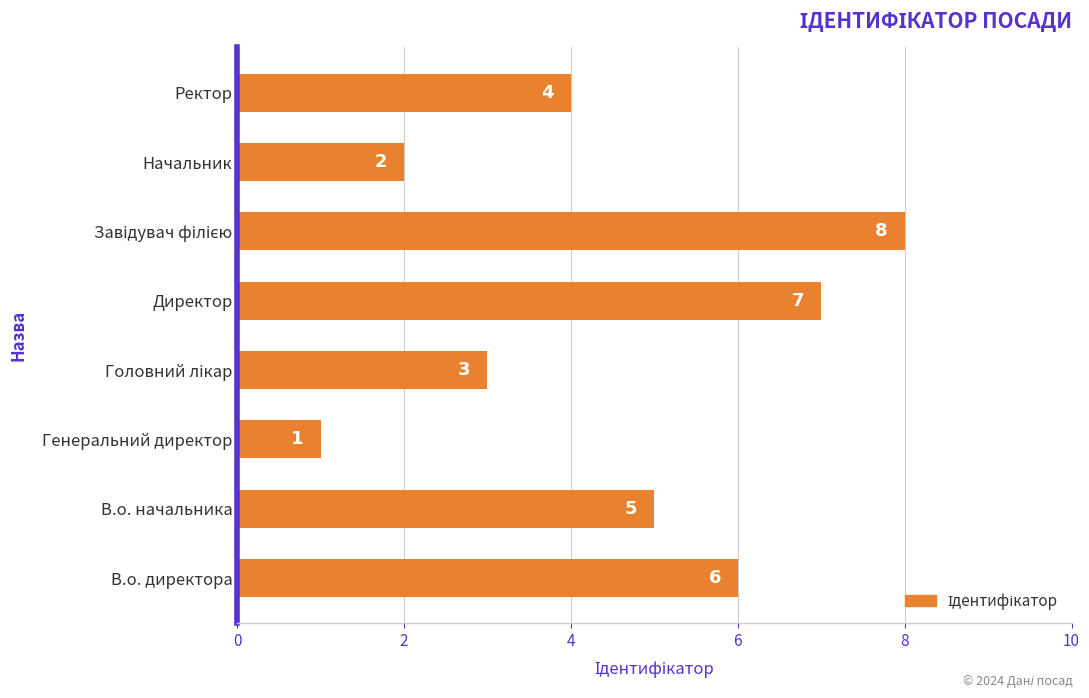

Approximately how many times larger is the value at В.о. директора compared to Генеральний директор?

6.0